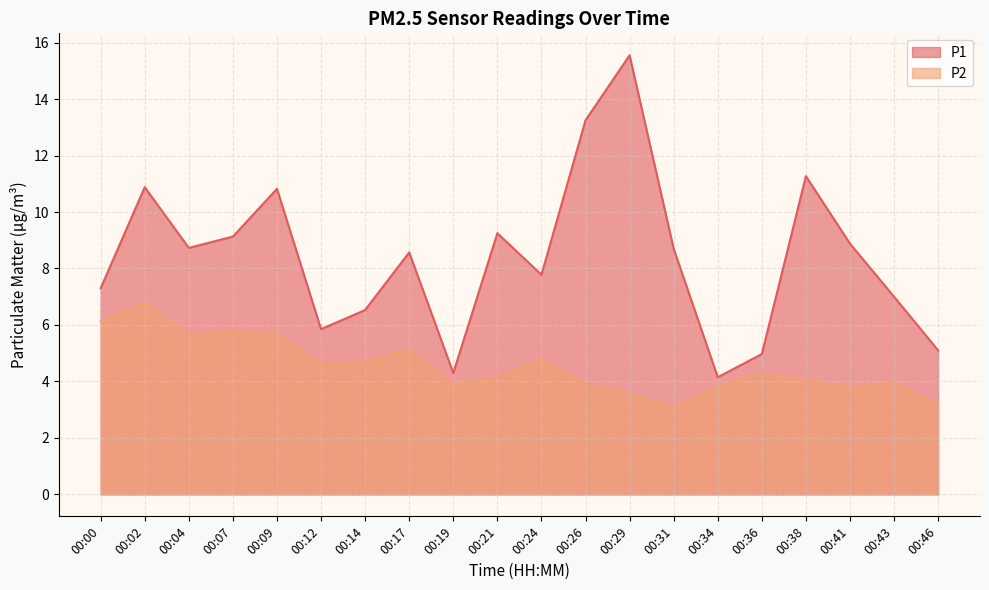

Which series changed the most between 00:04 and 00:12?

P1